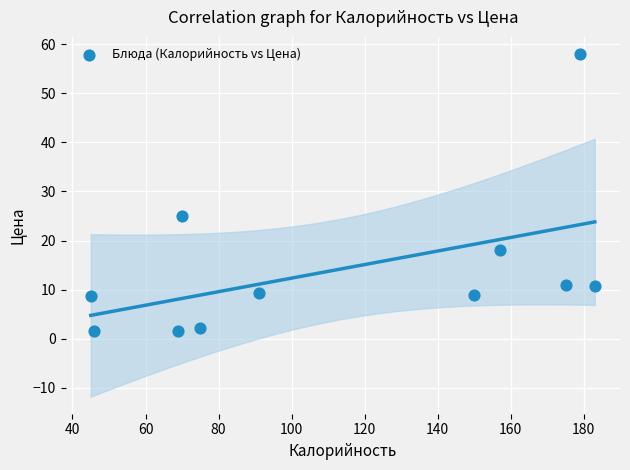

What is the average X value?

112.7